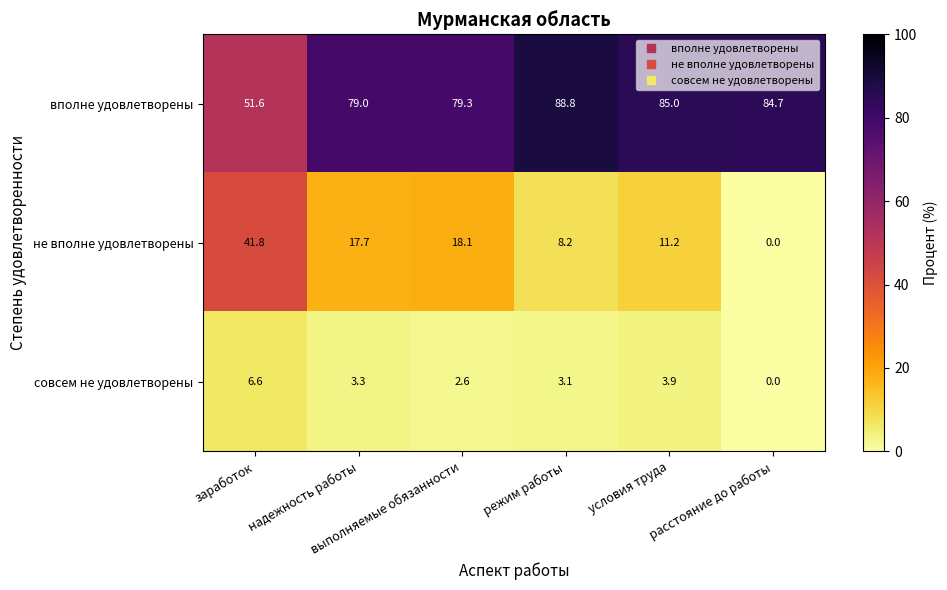

Which series has the largest range (max minus min)?

не вполне удовлетворены